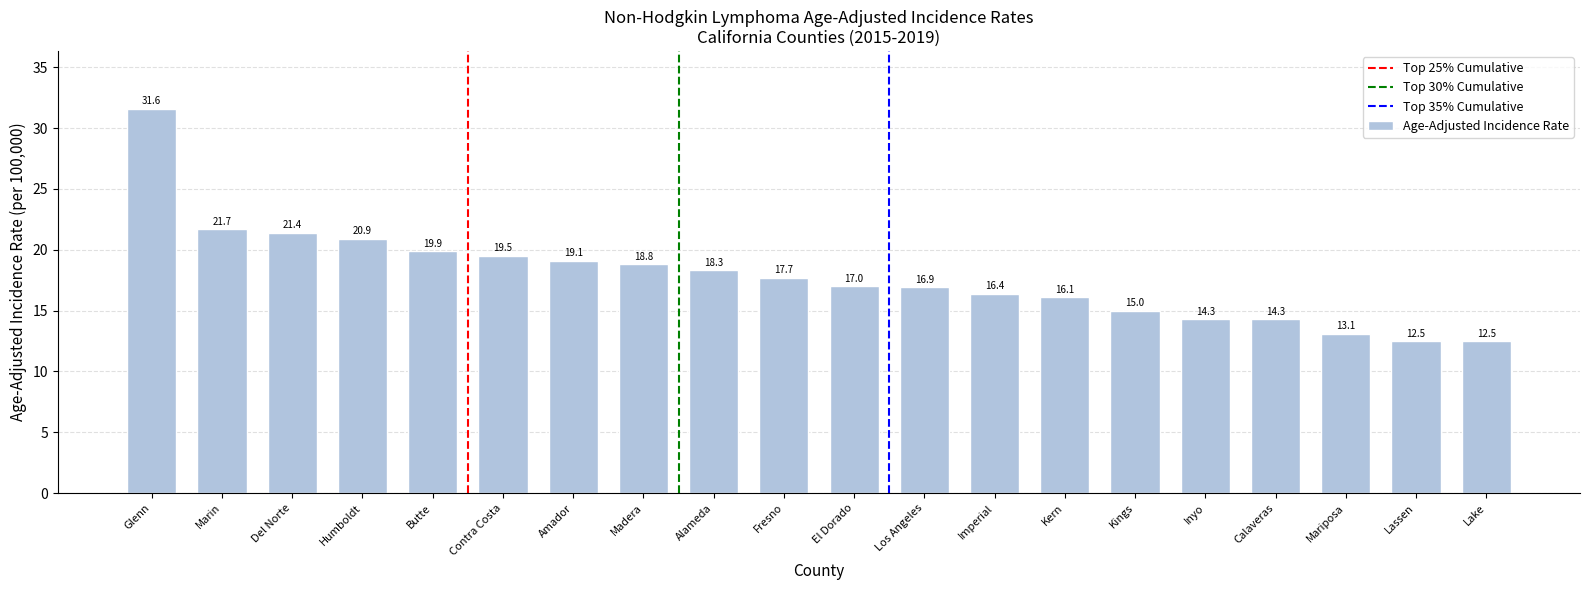

Which label corresponds to the largest value in the chart?

Glenn